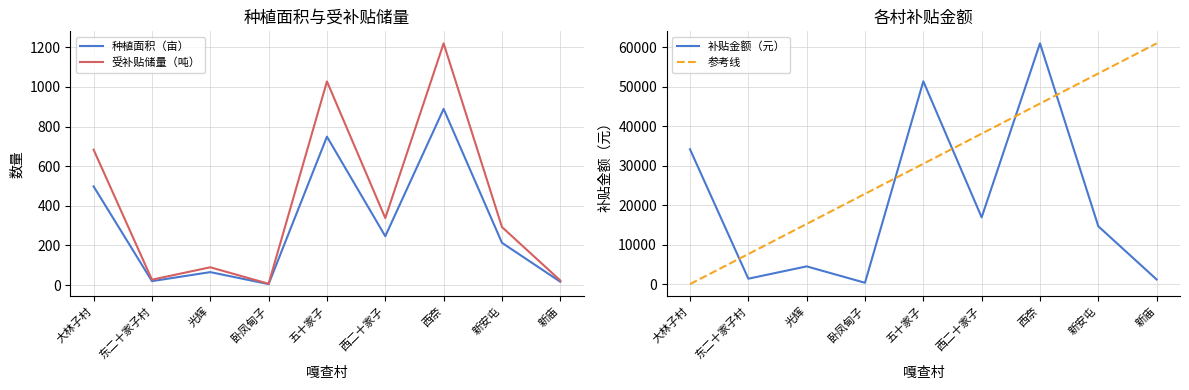

True or false: 补贴金额（元） and 受补贴储量（吨） intersect in this chart.

False